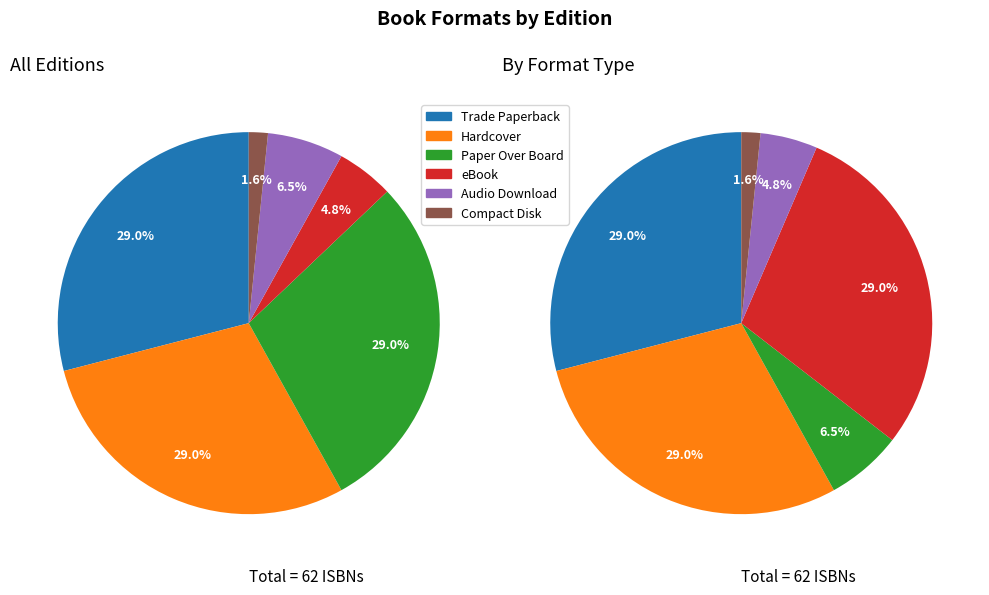

What is the smallest slice in the pie chart?

Compact Disk